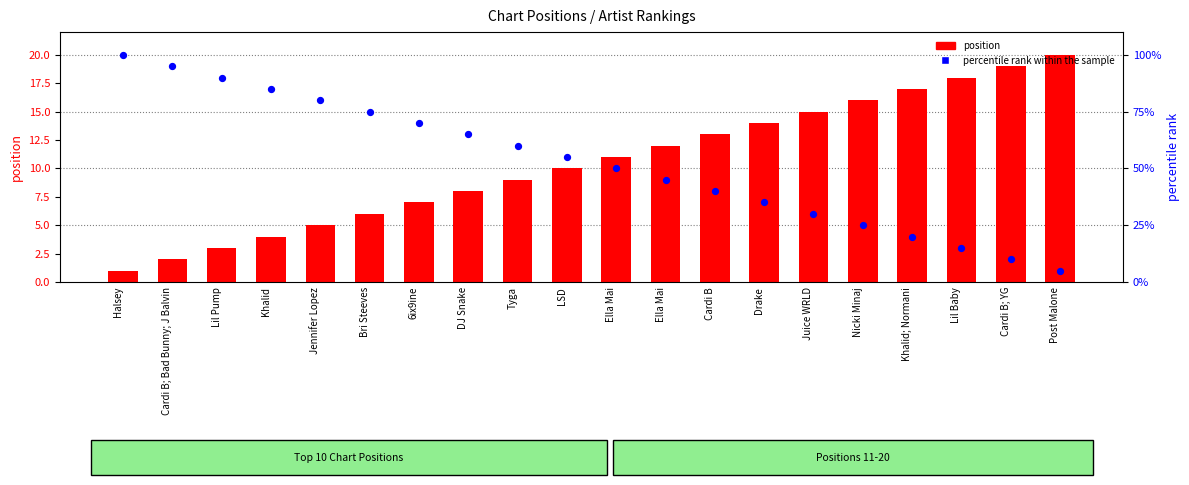

What are all the series names shown in the legend?

position, percentile rank within the sample